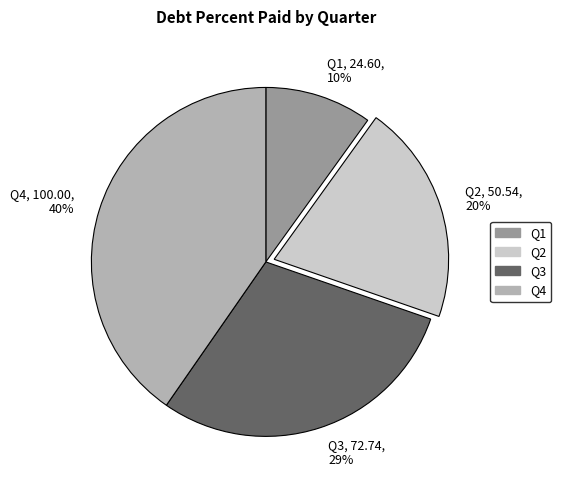

Does any single category account for the majority?

No